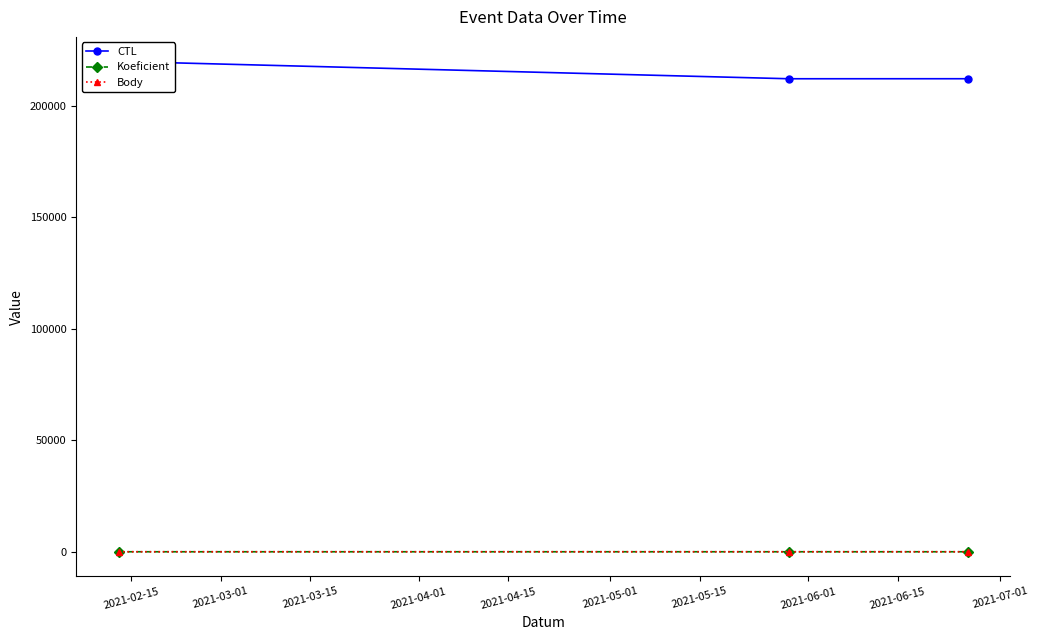

Between 2021-03-15 and 2021-03-01, which is larger?

2021-03-15